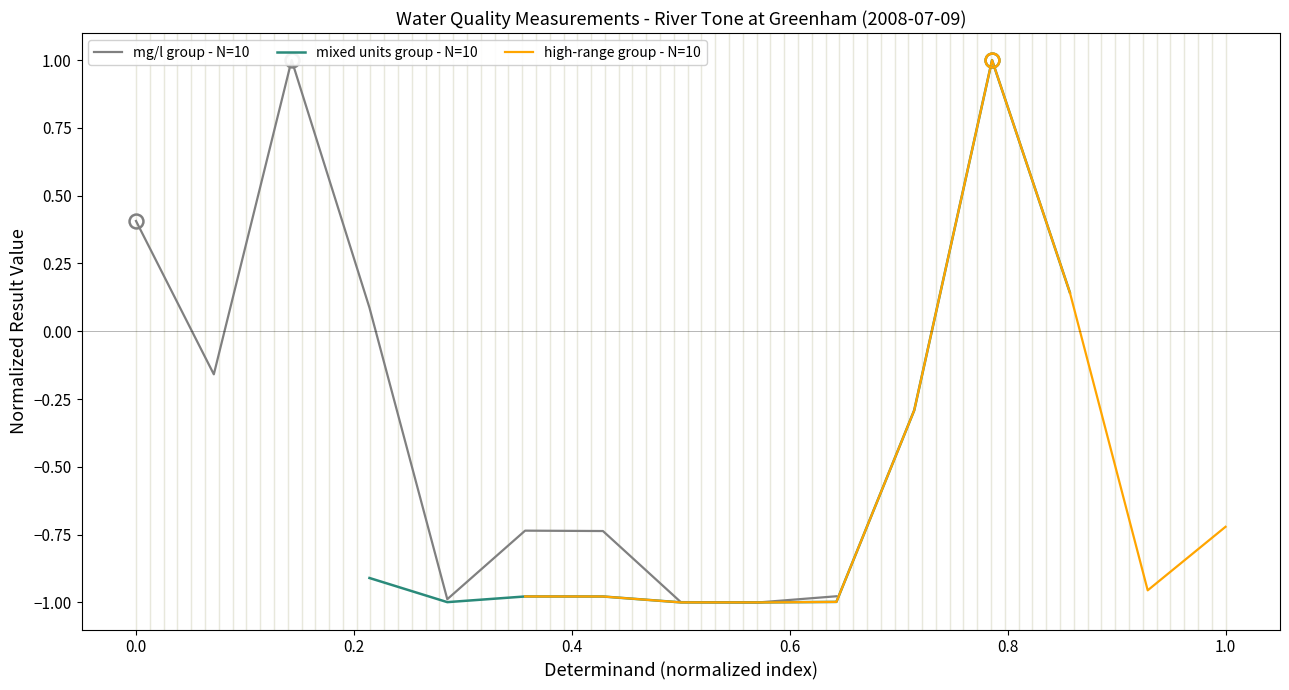

List the series in order of their peak value, lowest first.

mg/l group - N=10, mixed units group - N=10, high-range group - N=10